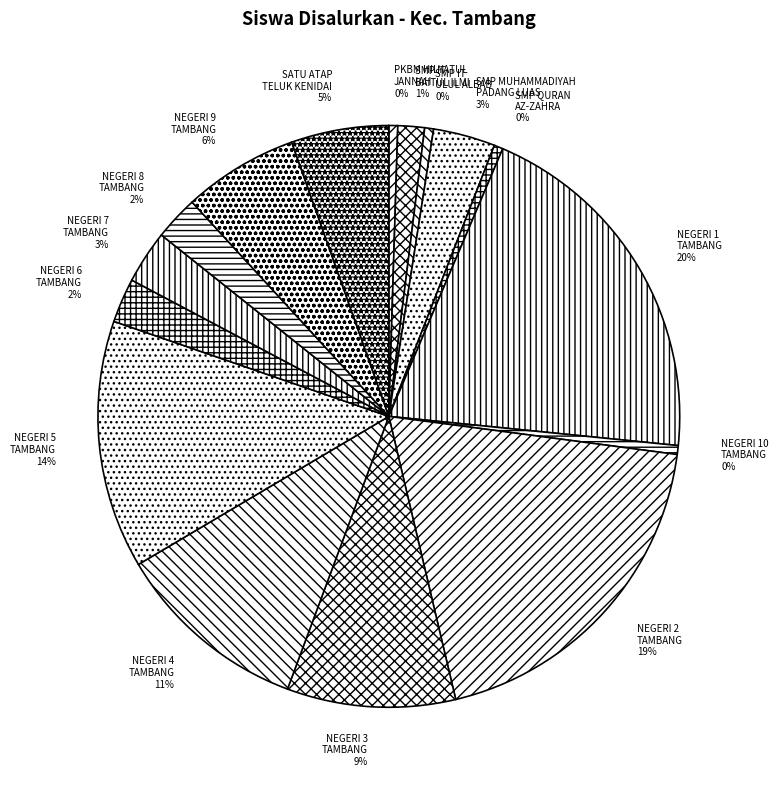

True or false: NEGERI 2 TAMBANG accounts for 19% of the total.

True